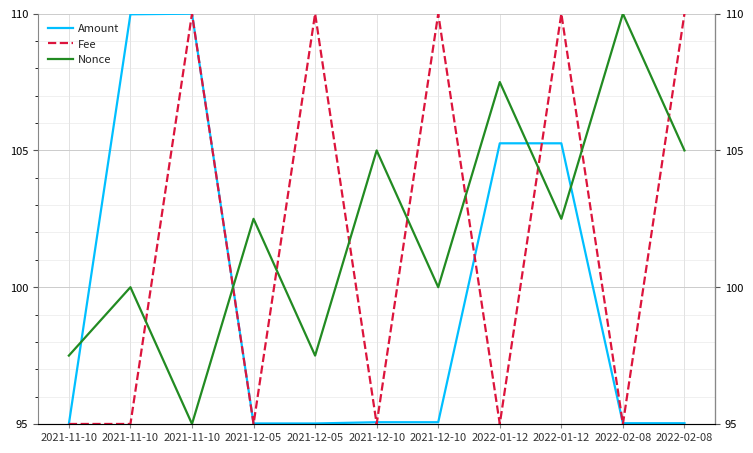

List the labels in order of Amount value, largest first.

2021-11-10, 2021-11-10, 2022-01-12, 2022-01-12, 2021-12-10, 2021-12-10, 2022-02-08, 2022-02-08, 2021-12-05, 2021-12-05, 2021-11-10